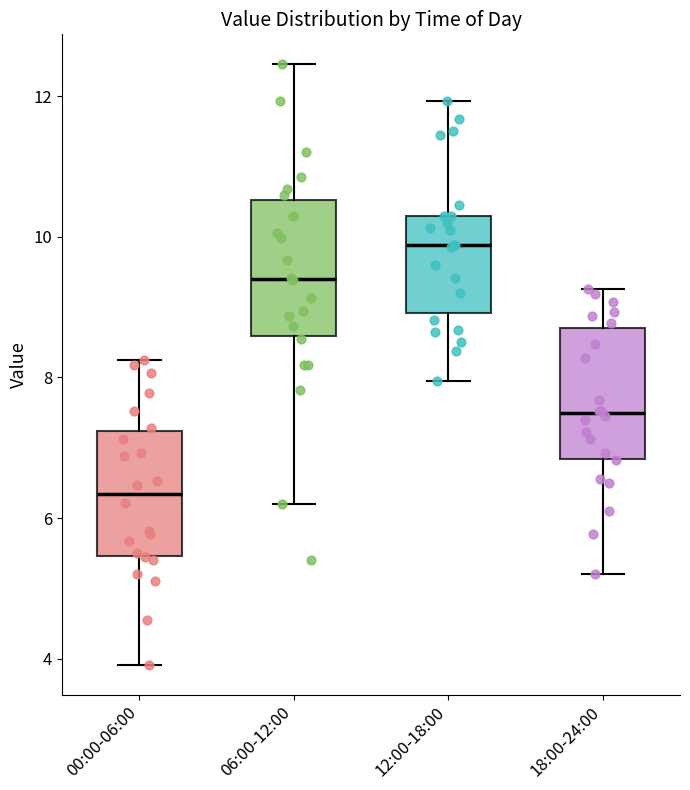

Where does the lower whisker of the box for 18:00-24:00 end on the y-axis? The values are not printed on the chart, so give them approximately, as read against the axis.

5.2